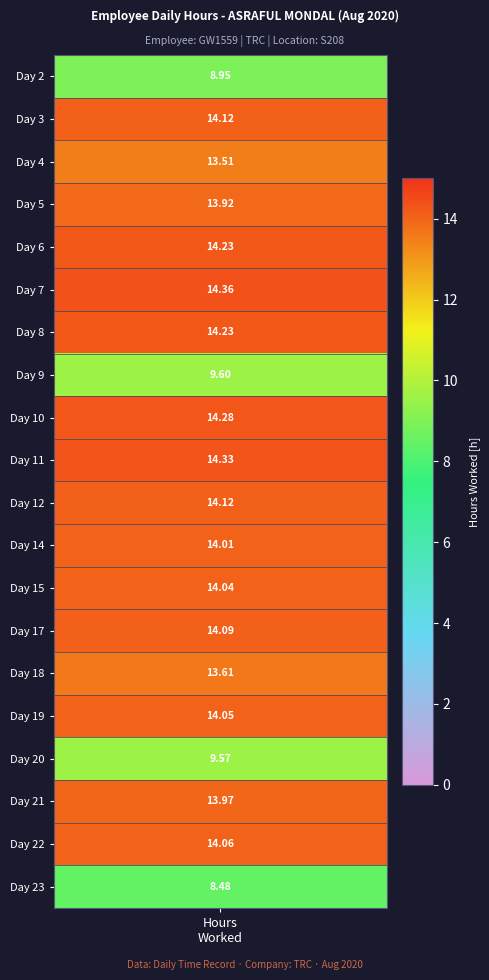

Which series has the widest spread of values?

Day 7 (Fri)